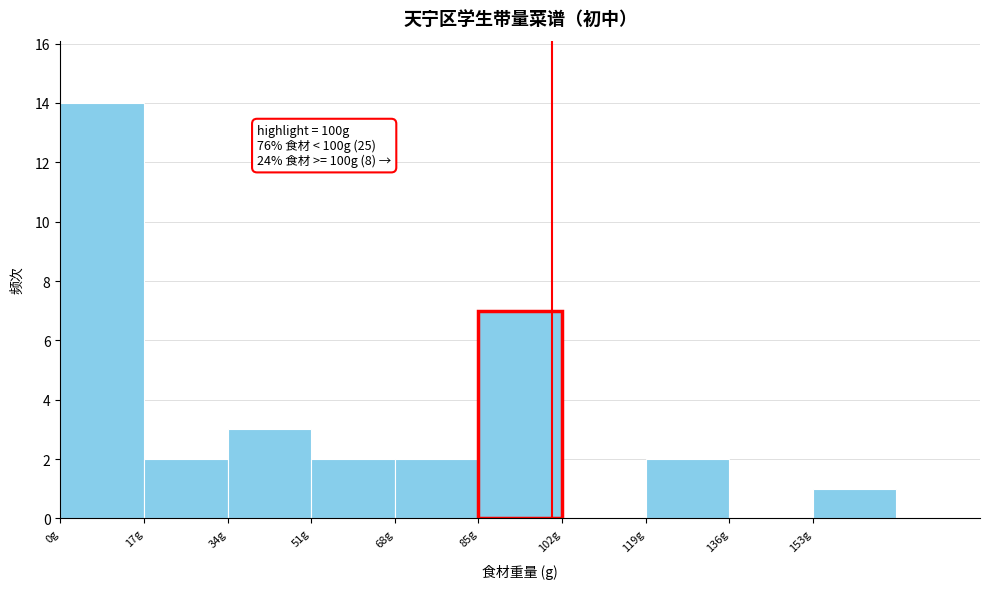

Which range on the x-axis has the tallest bar?

0 to 17